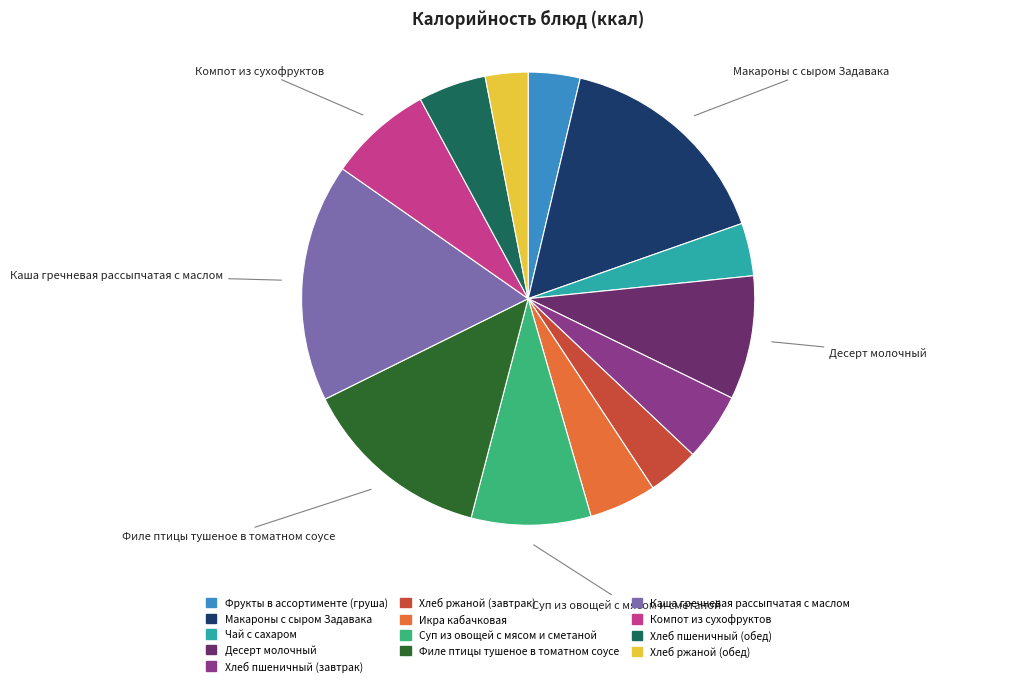

Is there any slice that represents more than half of the pie?

No